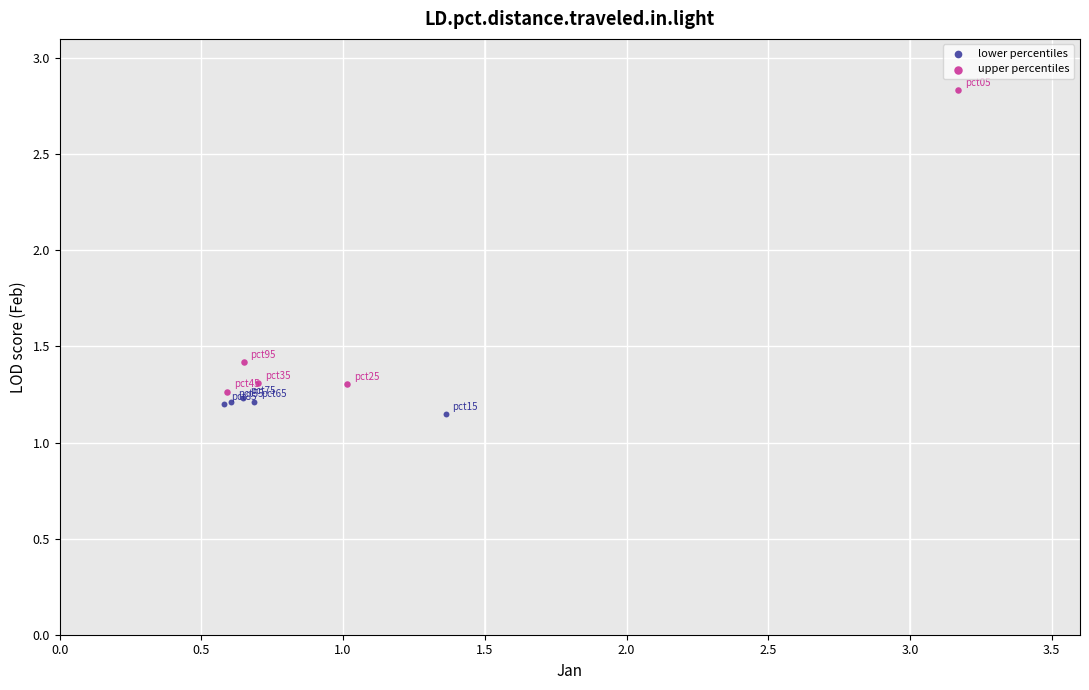

Which series contains the lowest Y value?

lower percentiles